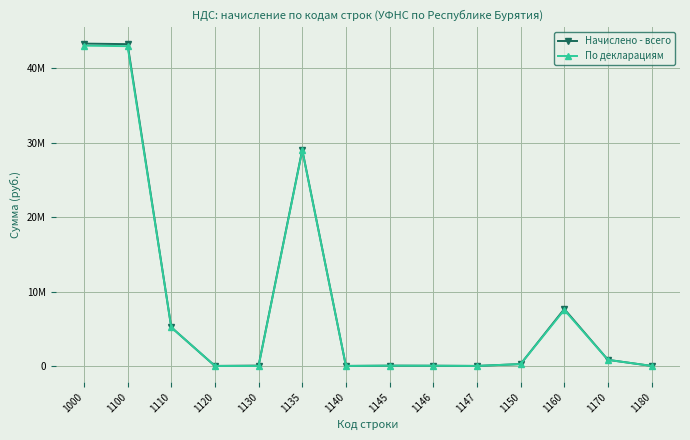

Rank the series by their maximum value, from lowest to highest.

По декларациям, Начислено - всего